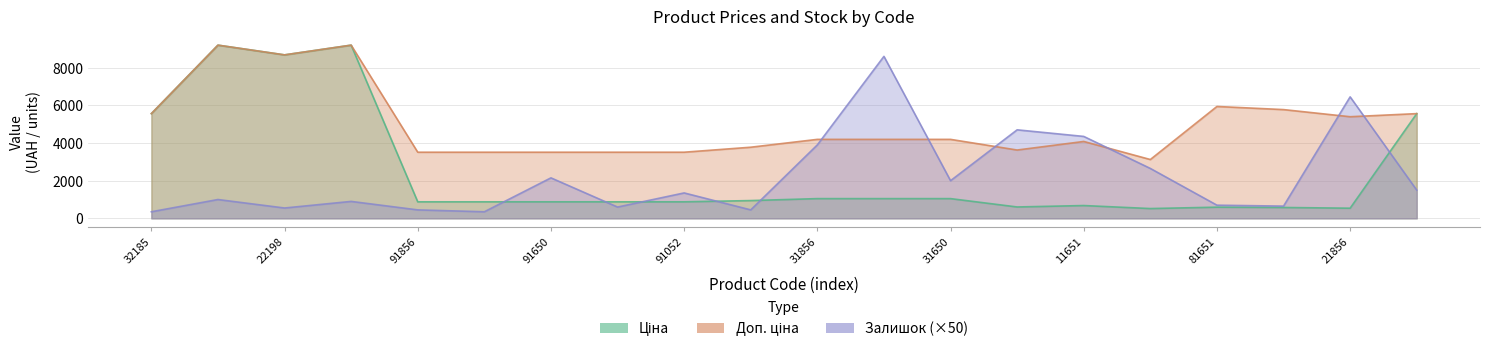

How many values in the Залишок series exceed 1350?

9